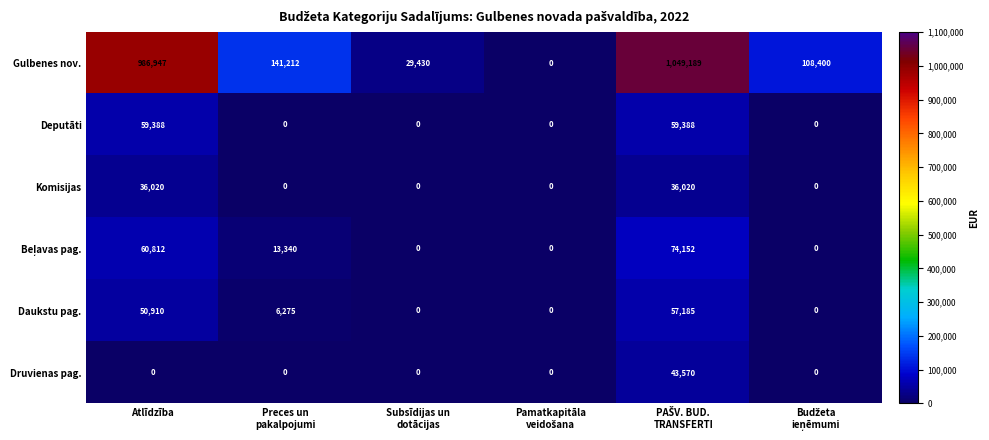

Which series has the largest total across all categories?

Gulbenes nov.